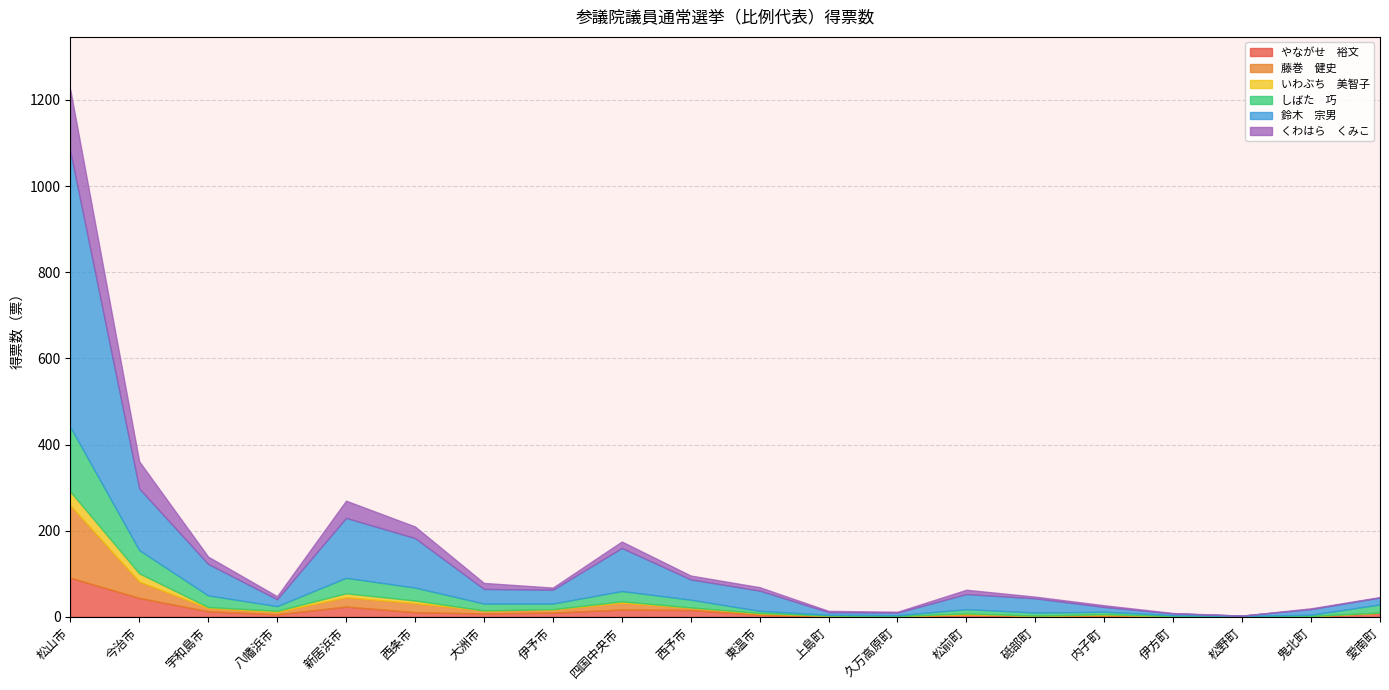

Which series has the largest total across all categories?

鈴木　宗男